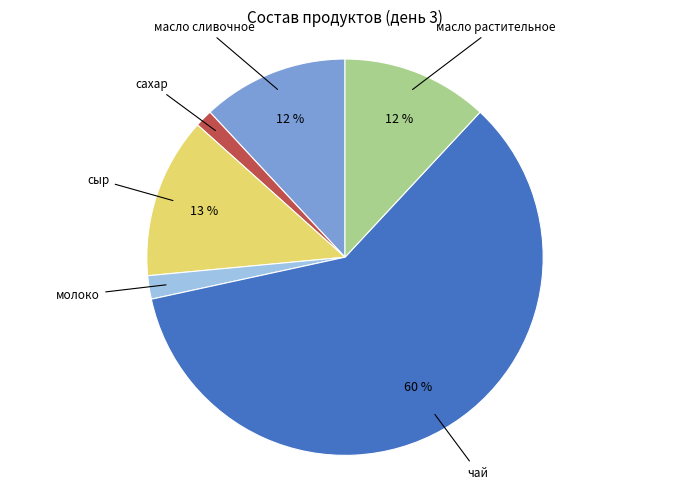

Does any single category account for the majority?

Yes